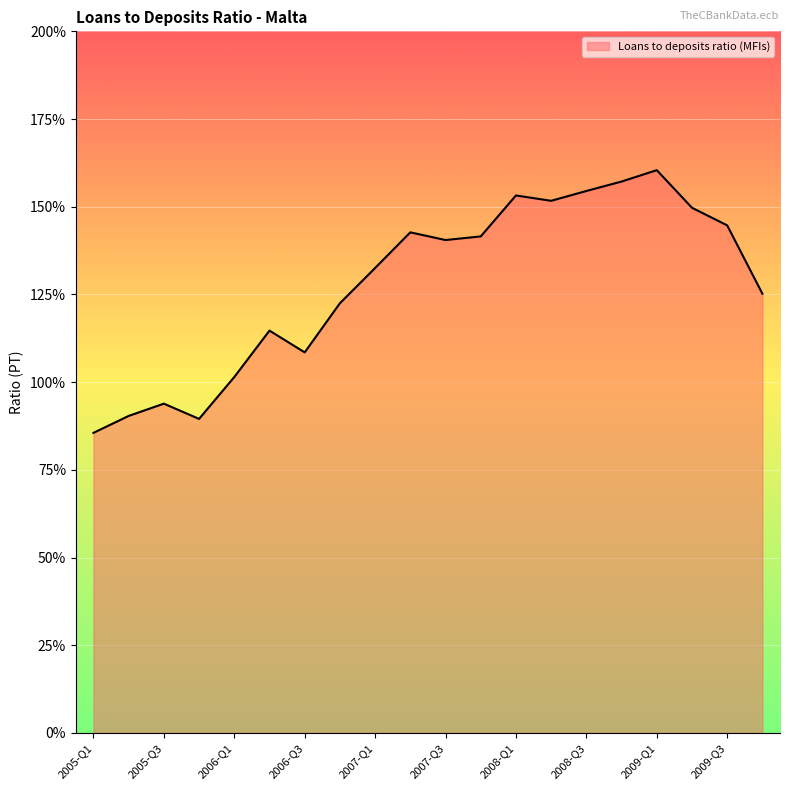

What is the greatest value displayed?

160.4